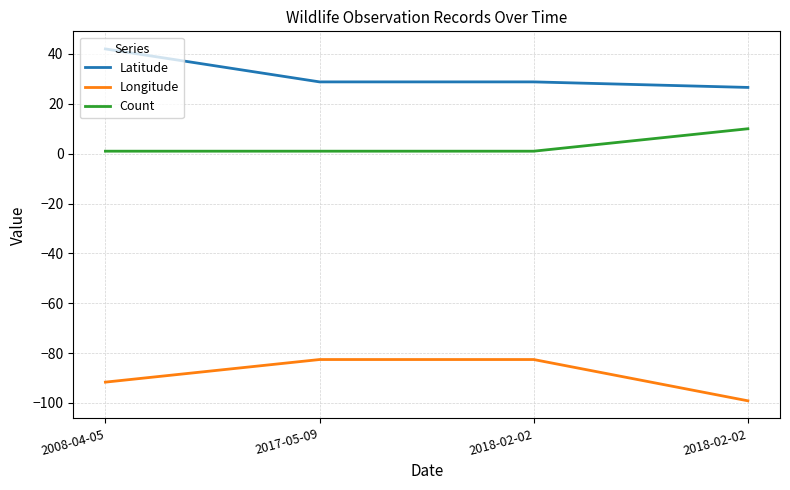

How many lines are shown in the chart?

3